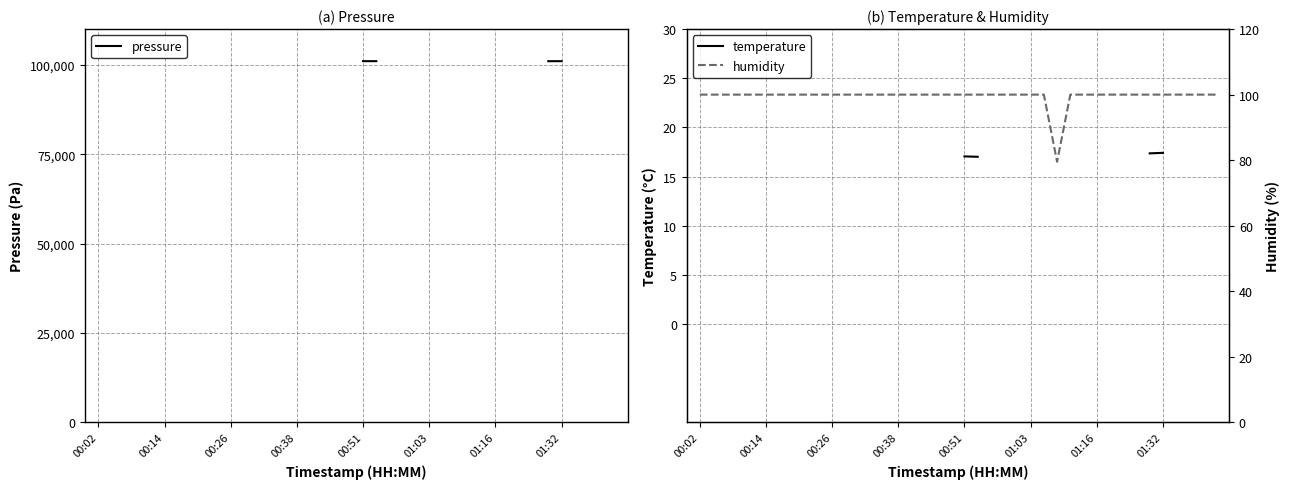

What is the sum of all humidity values?

3979.5